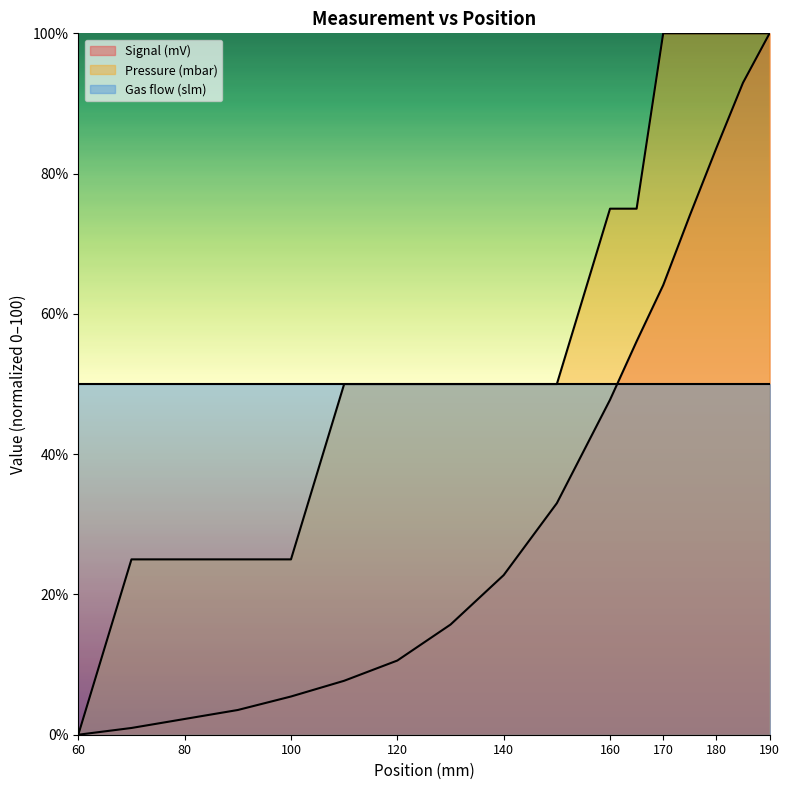

At how many categories does at least one series exceed 64?

7